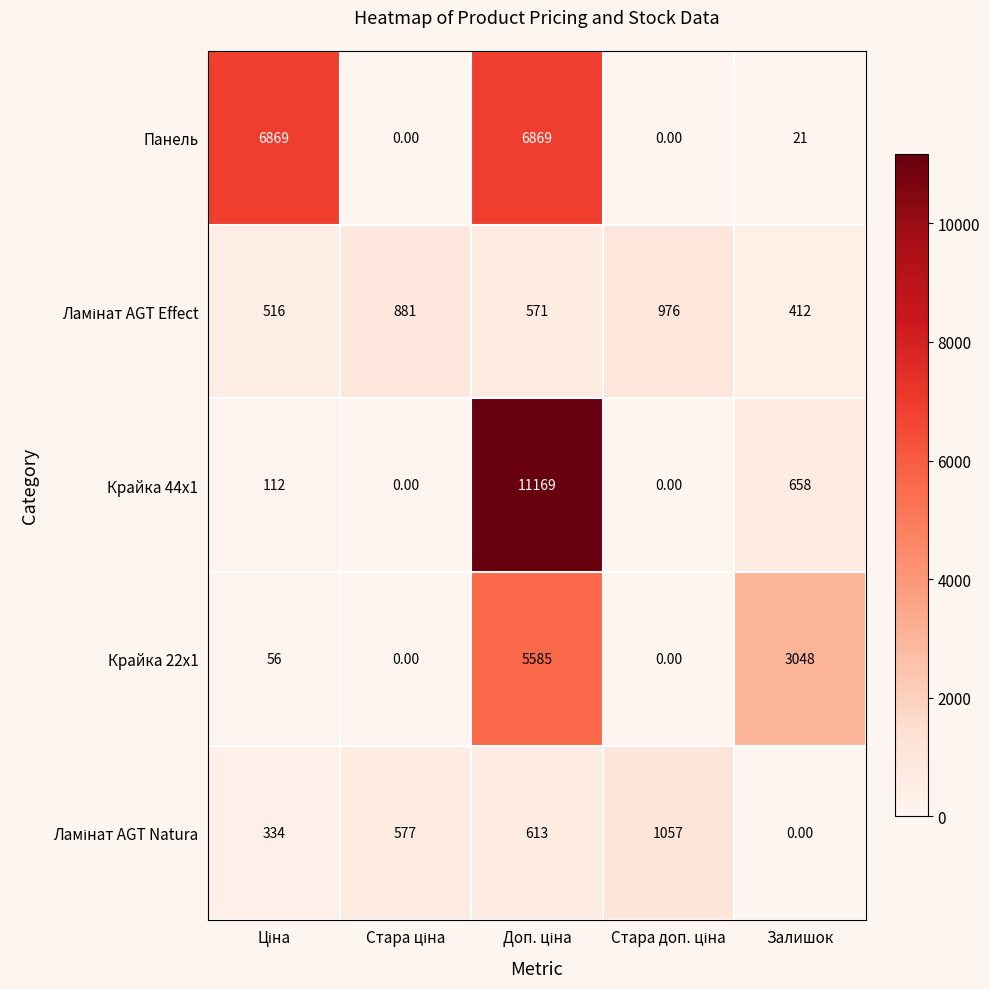

What is the sum of all Крайка 44x1 values?

11939